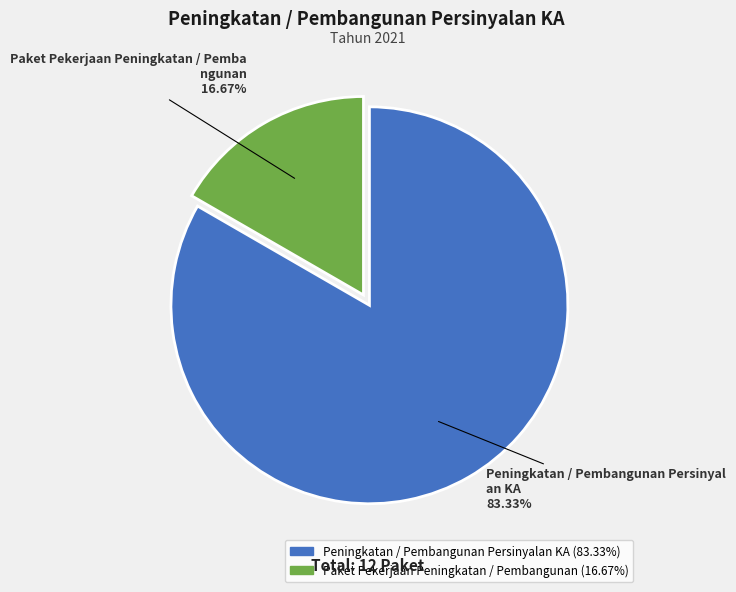

To the nearest percent, what percentage of the pie is Paket Pekerjaan Peningkatan / Pembangunan?

17%